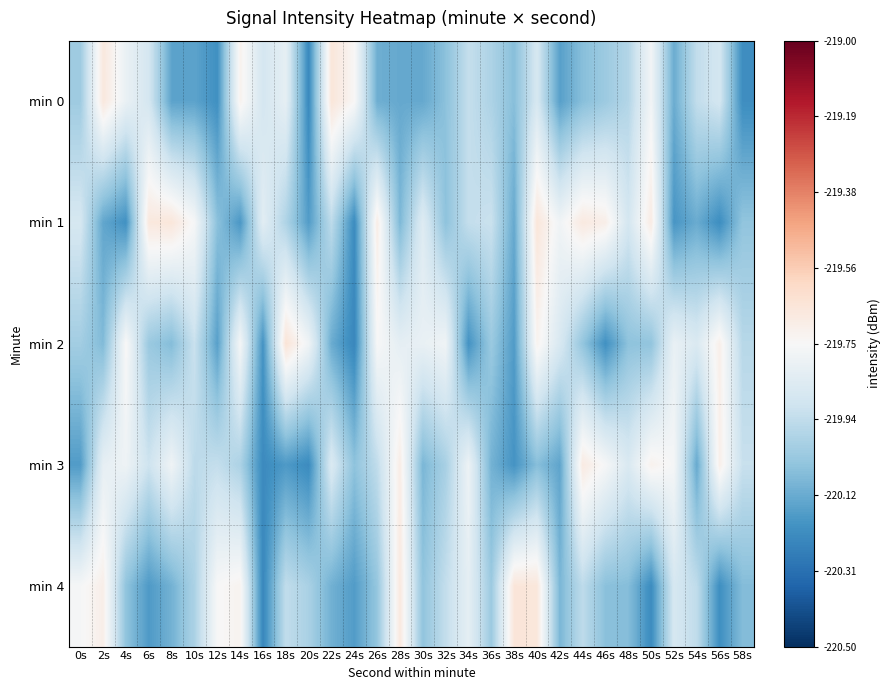

Reading right to left, extract all data points from this chart.

min 0: 58s=-220.2	56s=-219.9	54s=-219.9	52s=-220.1	50s=-219.8	48s=-220.0	46s=-220.0	44s=-220.1	42s=-220.2	40s=-219.9	38s=-220.1	36s=-220.0	34s=-219.9	32s=-220.1	30s=-220.1	28s=-220.1	26s=-220.1	24s=-219.7	22s=-219.7	20s=-220.2	18s=-219.8	16s=-219.9	14s=-219.7	12s=-220.2	10s=-220.1	8s=-220.1	6s=-219.9	4s=-219.8	2s=-219.7	0s=-220.0
min 1: 58s=-220.0	56s=-220.2	54s=-220.1	52s=-220.2	50s=-219.7	48s=-219.9	46s=-219.7	44s=-219.7	42s=-219.8	40s=-219.7	38s=-220.1	36s=-219.9	34s=-219.9	32s=-220.1	30s=-219.8	28s=-220.1	26s=-219.7	24s=-220.2	22s=-219.9	20s=-220.2	18s=-220.0	16s=-219.8	14s=-220.2	12s=-220.1	10s=-219.8	8s=-219.7	6s=-219.7	4s=-220.2	2s=-220.1	0s=-219.9
min 2: 58s=-220.0	56s=-219.7	54s=-219.9	52s=-219.8	50s=-220.0	48s=-220.1	46s=-220.2	44s=-220.0	42s=-219.9	40s=-219.7	38s=-220.2	36s=-220.0	34s=-220.2	32s=-219.8	30s=-219.8	28s=-219.8	26s=-219.8	24s=-220.2	22s=-220.1	20s=-219.8	18s=-219.7	16s=-220.2	14s=-219.8	12s=-220.2	10s=-219.9	8s=-220.1	6s=-220.0	4s=-219.7	2s=-220.1	0s=-220.0
min 3: 58s=-219.9	56s=-219.7	54s=-220.1	52s=-219.8	50s=-219.7	48s=-219.9	46s=-219.8	44s=-219.7	42s=-220.1	40s=-220.1	38s=-220.2	36s=-220.1	34s=-219.8	32s=-220.0	30s=-220.1	28s=-219.7	26s=-219.9	24s=-220.1	22s=-219.9	20s=-220.2	18s=-220.2	16s=-220.2	14s=-220.0	12s=-219.9	10s=-219.9	8s=-219.8	6s=-219.9	4s=-219.8	2s=-219.8	0s=-220.2
min 4: 58s=-220.1	56s=-220.2	54s=-219.9	52s=-219.9	50s=-220.2	48s=-220.1	46s=-220.1	44s=-219.9	42s=-220.1	40s=-219.7	38s=-219.7	36s=-220.0	34s=-219.8	32s=-219.9	30s=-220.0	28s=-219.7	26s=-220.0	24s=-220.2	22s=-220.1	20s=-220.0	18s=-219.9	16s=-220.2	14s=-219.7	12s=-219.8	10s=-220.0	8s=-220.1	6s=-220.2	4s=-220.1	2s=-219.7	0s=-219.8